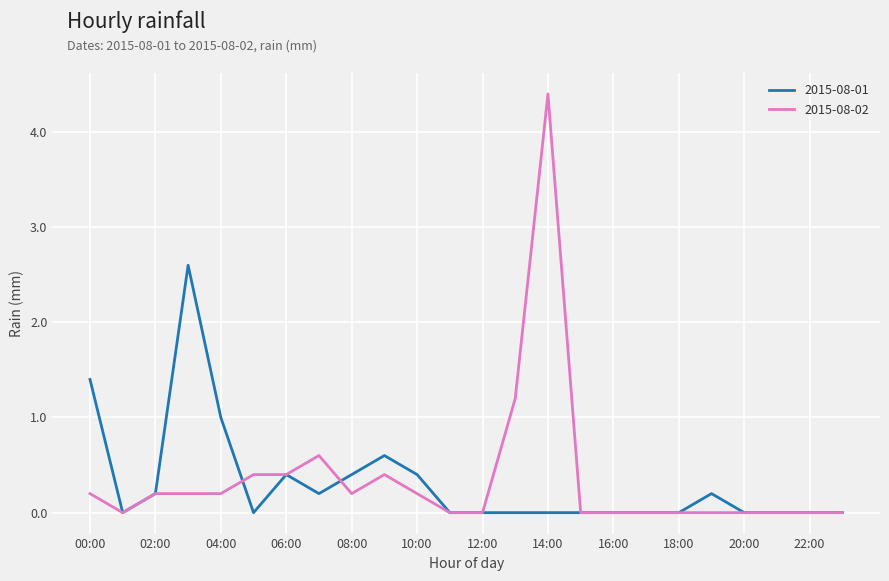

Which series has the largest total across all categories?

2015-08-02